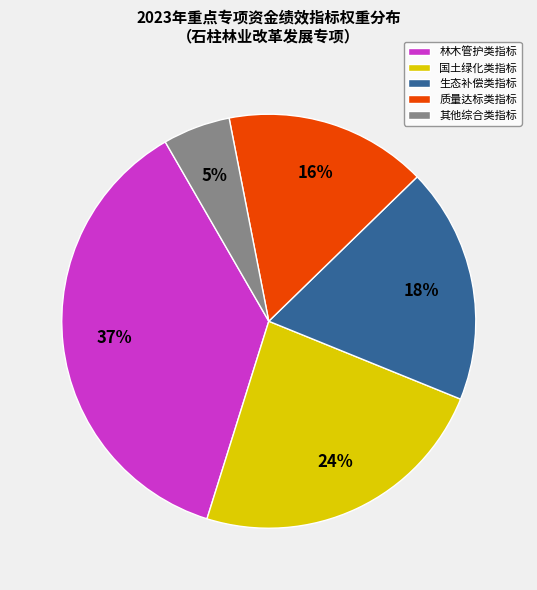

To the nearest percent, what percentage of the pie is 质量达标类指标?

16%